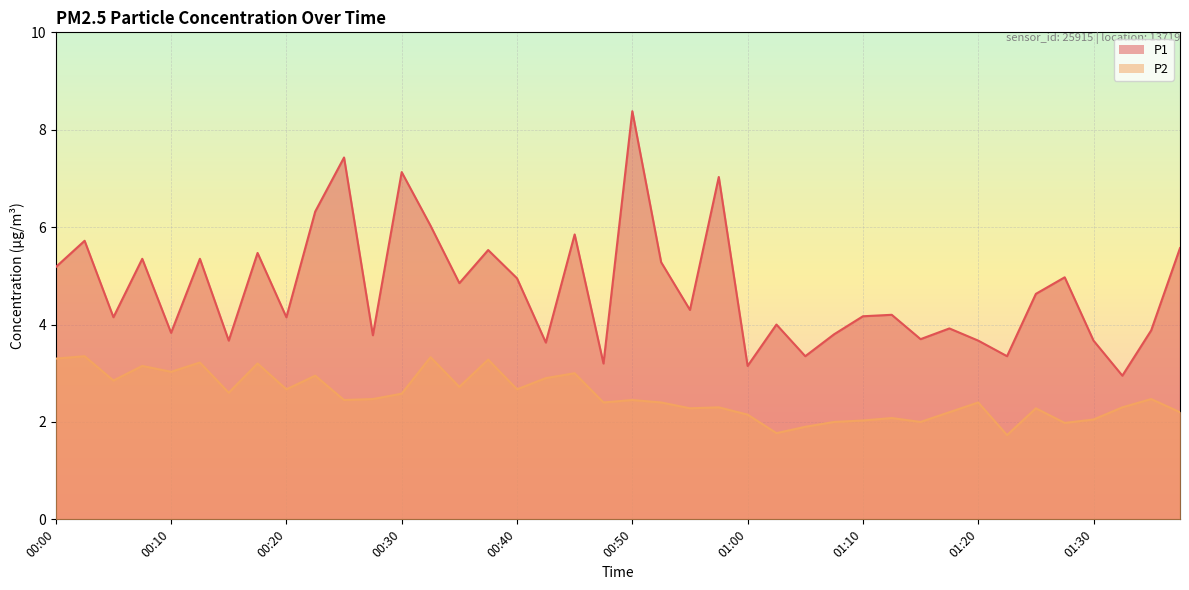

What is the minimum value shown in the chart?

1.7